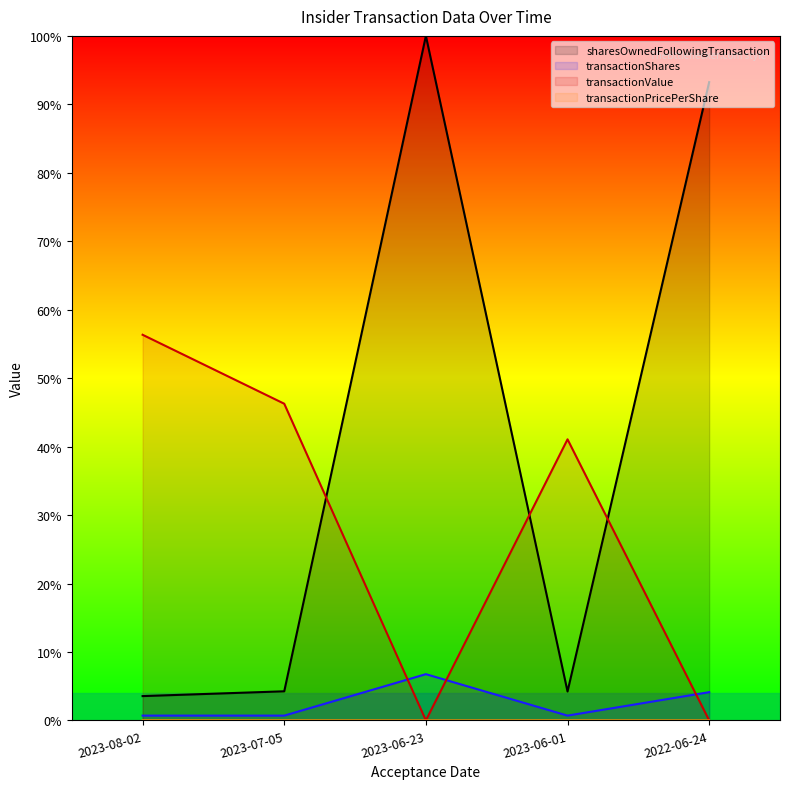

What is the label of the 3rd point from the right?

2023-06-23